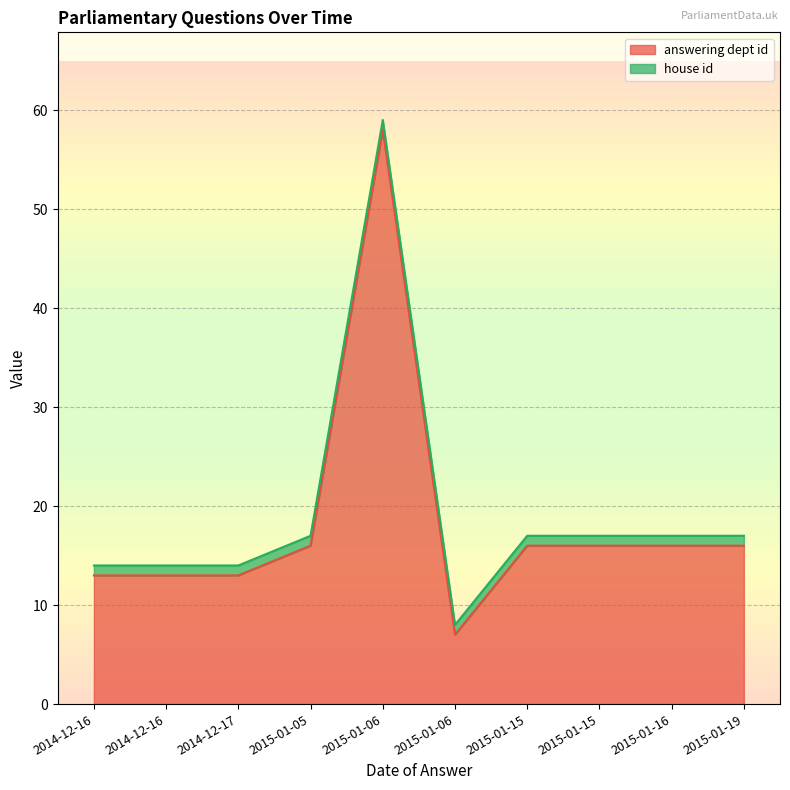

What is the sum of all values?

184